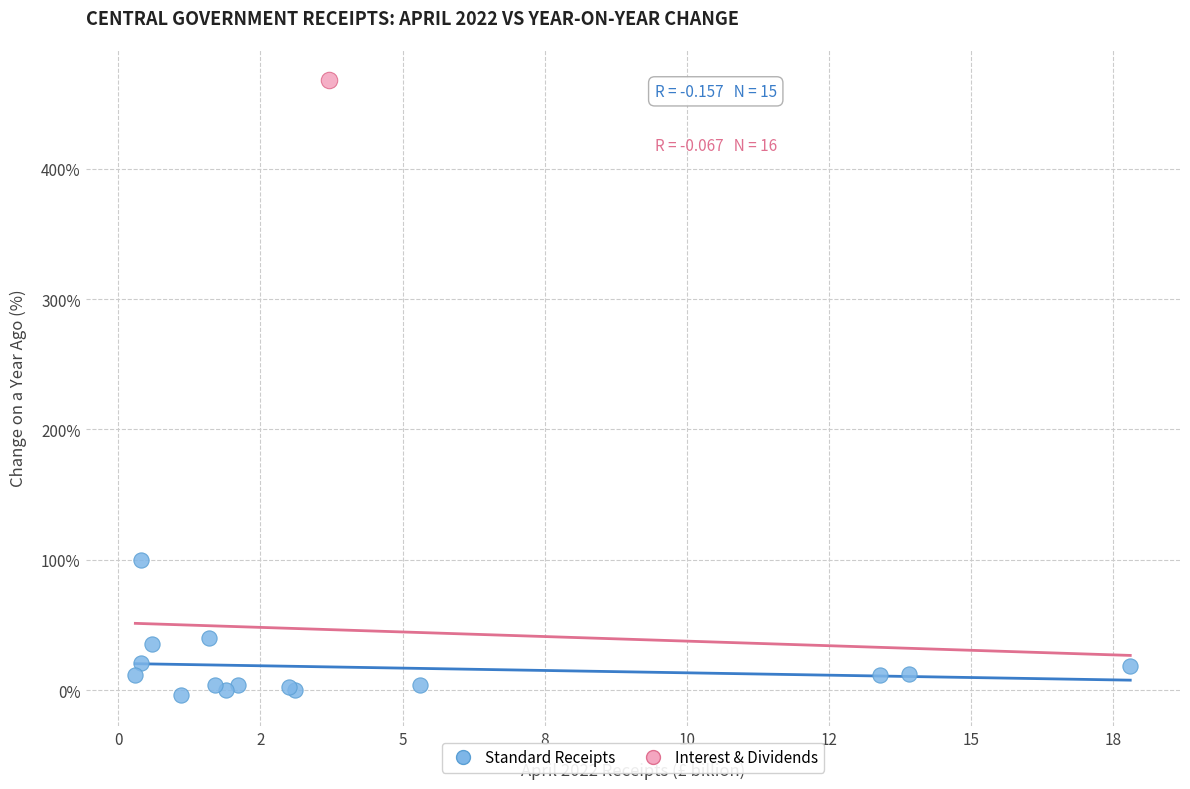

What are all the series names shown in the legend?

Standard Receipts, Interest & Dividends